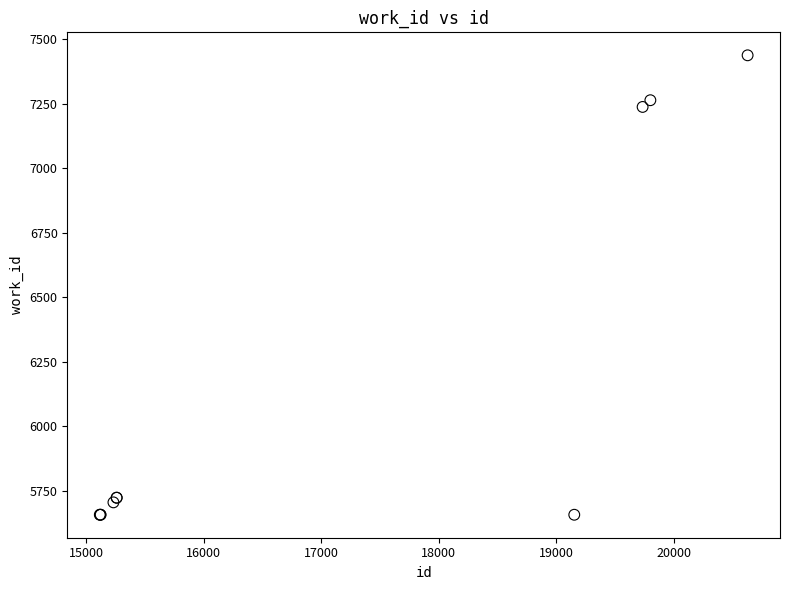

What Y value in the scatter plot is closest to 6548?

7238